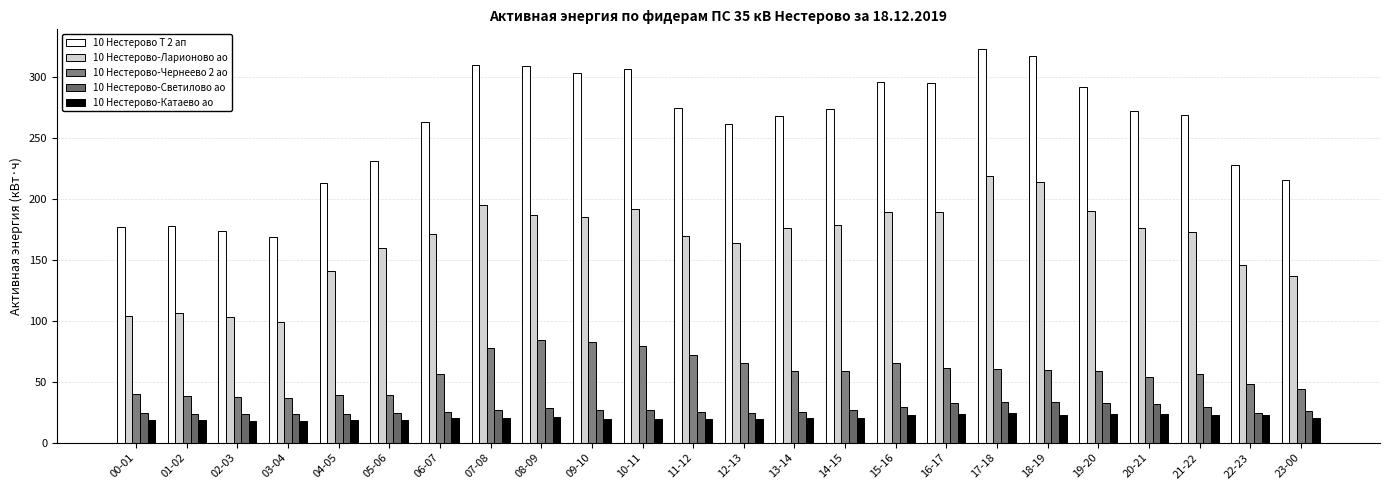

At which category is the sum across all series the highest?

17-18